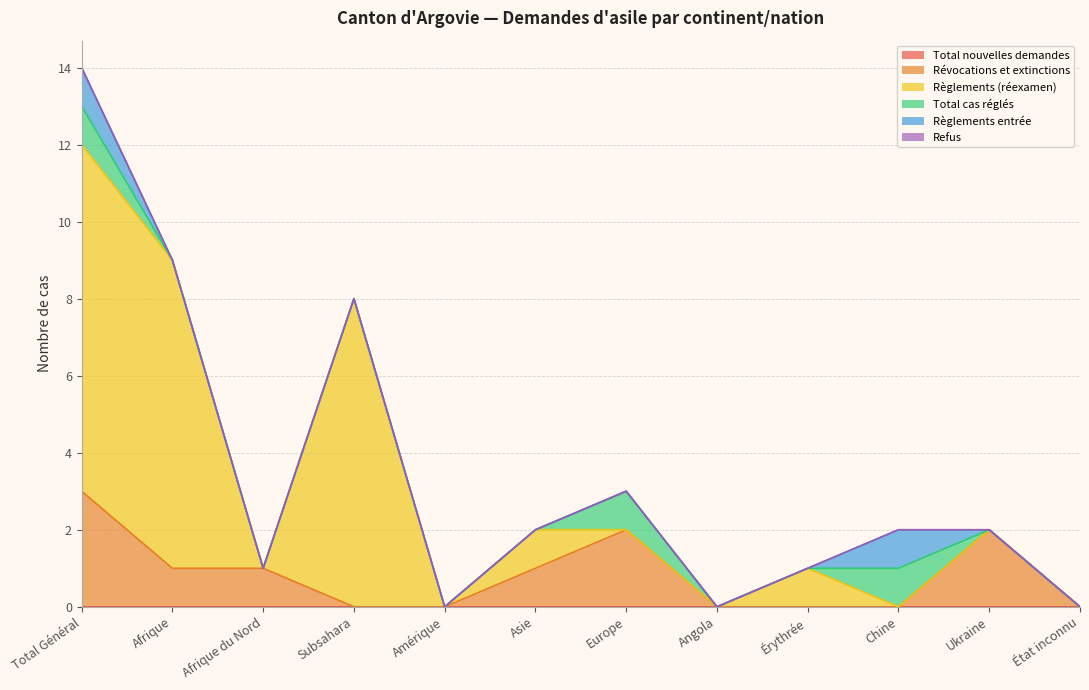

How many data points in Révocations et extinctions are less than 1?

6